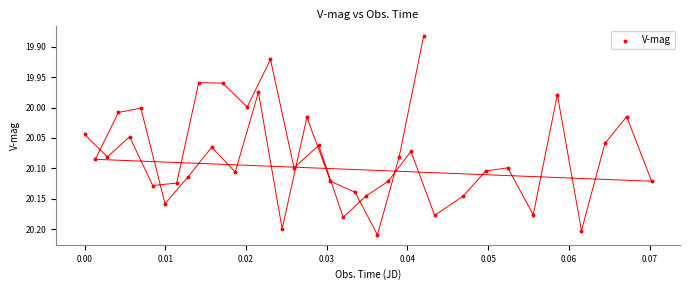

What is the range of Y values (max minus min)?

0.3